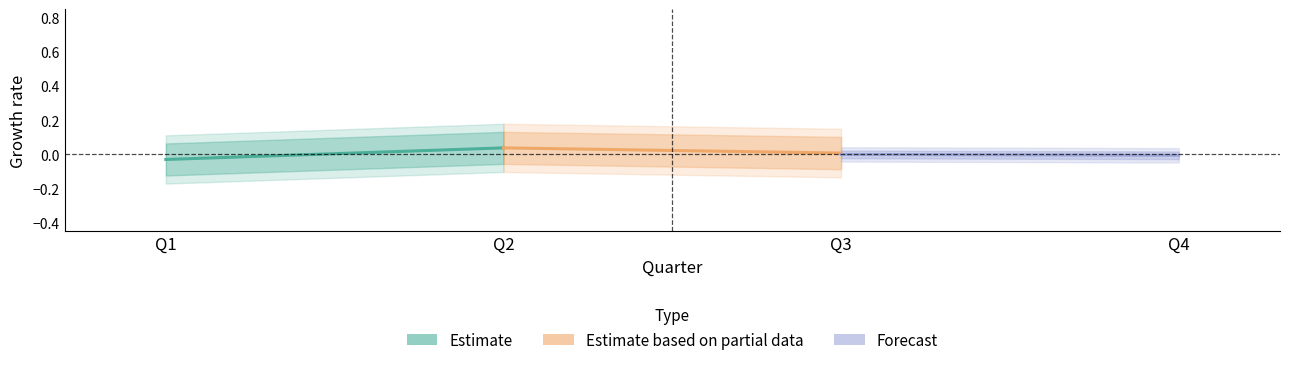

What is the difference between the highest and lowest values at Q1?

0.1